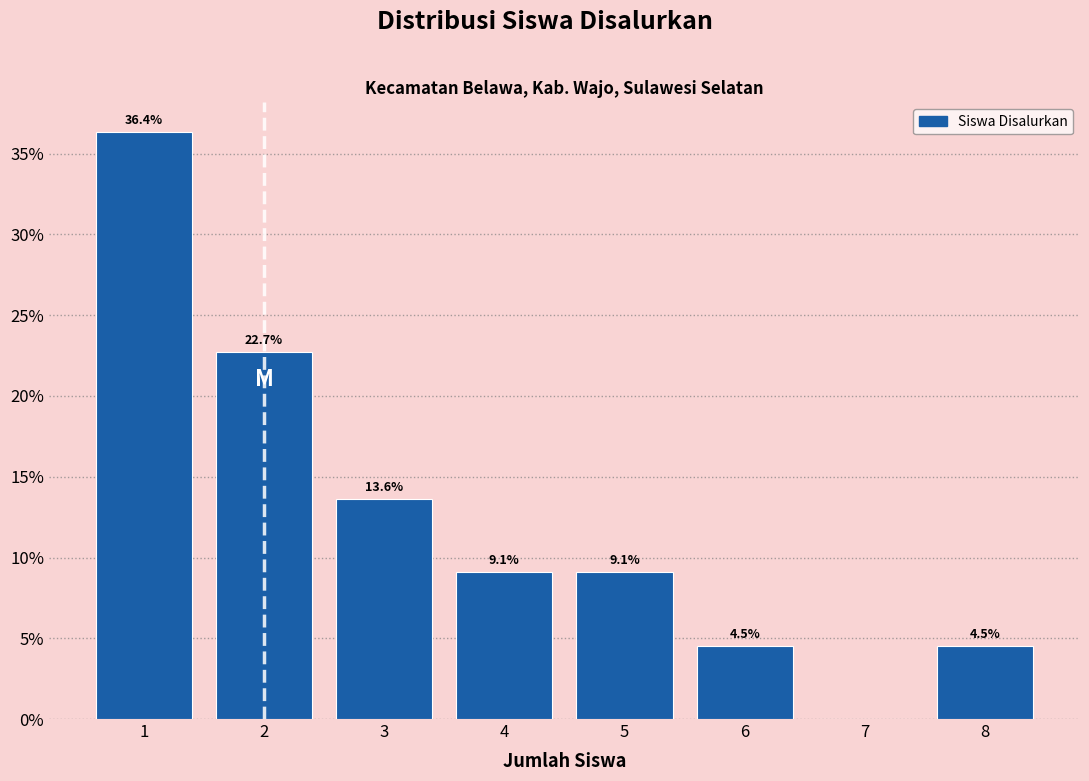

Which range on the x-axis has the tallest bar?

0.5 to 1.5